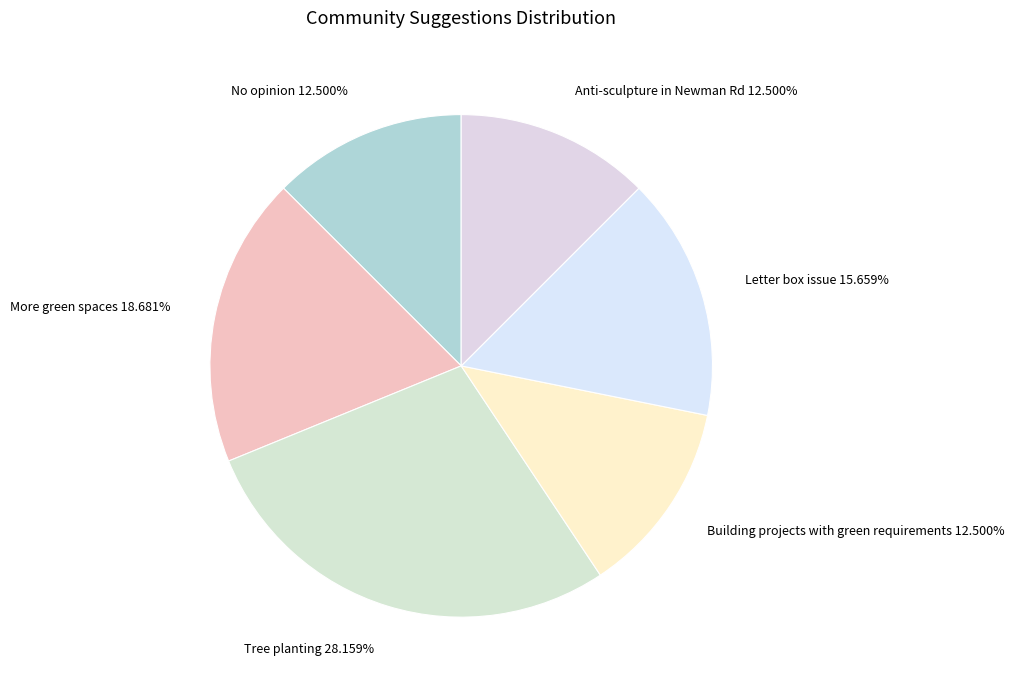

What is the largest slice in the pie chart?

Tree planting